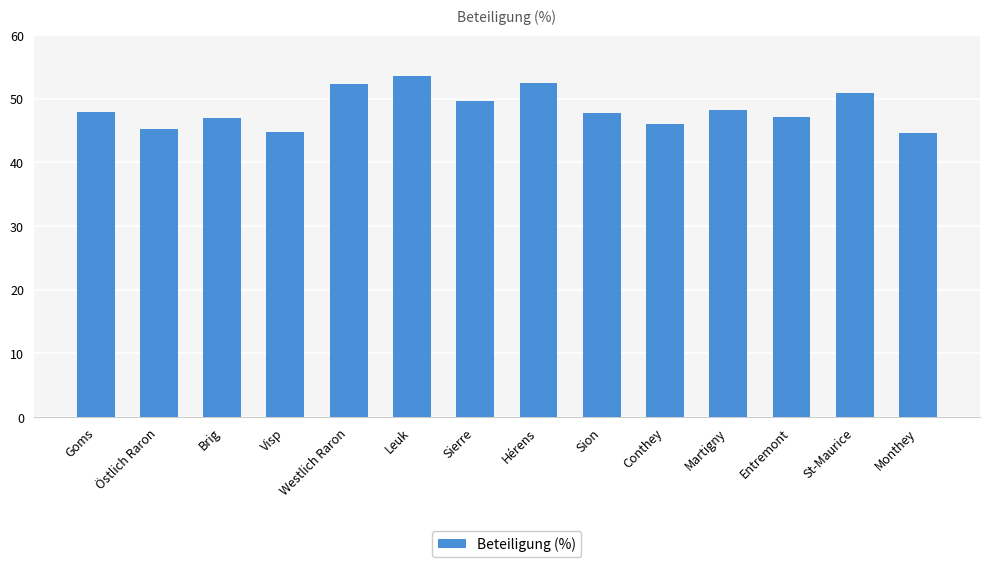

Which has a higher value, St-Maurice or Brig?

St-Maurice